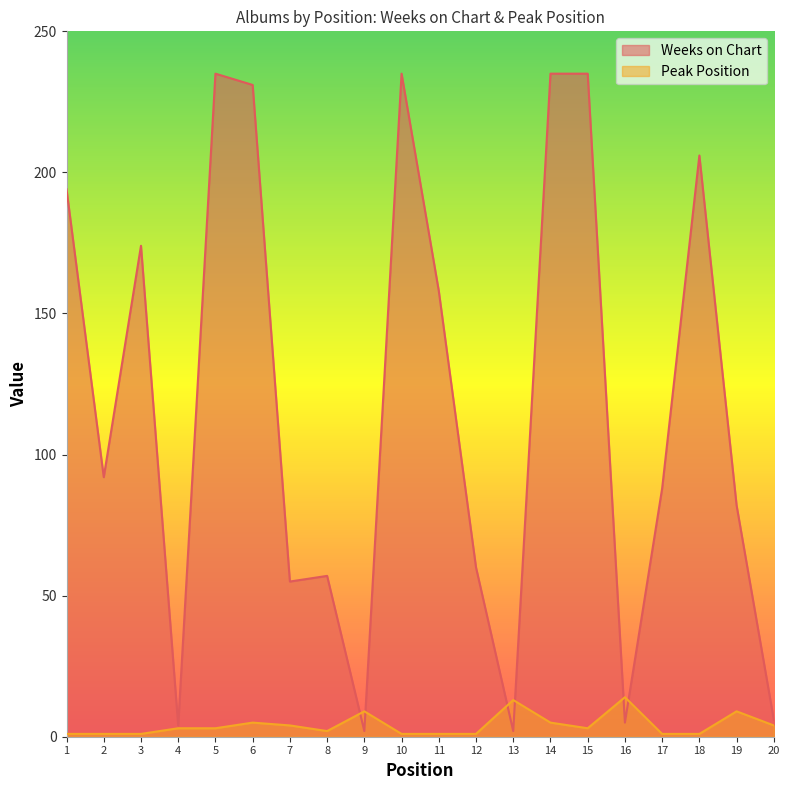

Reading left to right, what are all the values shown in this chart?

Weeks on Chart: 1=194	2=92	3=174	4=4	5=235	6=231	7=55	8=57	9=2	10=235	11=158	12=60	13=2	14=235	15=235	16=5	17=88	18=206	19=82	20=6
Peak Position: 1=1	2=1	3=1	4=3	5=3	6=5	7=4	8=2	9=9	10=1	11=1	12=1	13=13	14=5	15=3	16=14	17=1	18=1	19=9	20=4